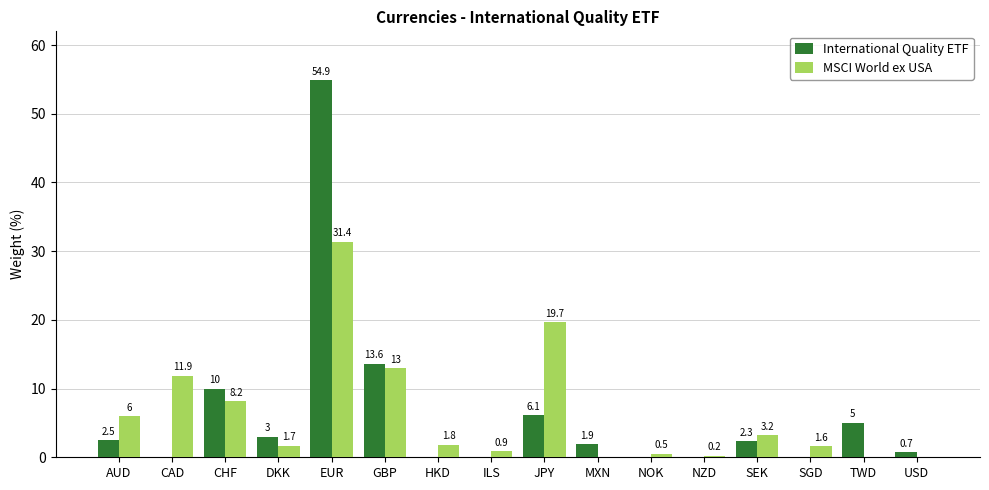

What is the sum of all MSCI World ex USA values?

100.1